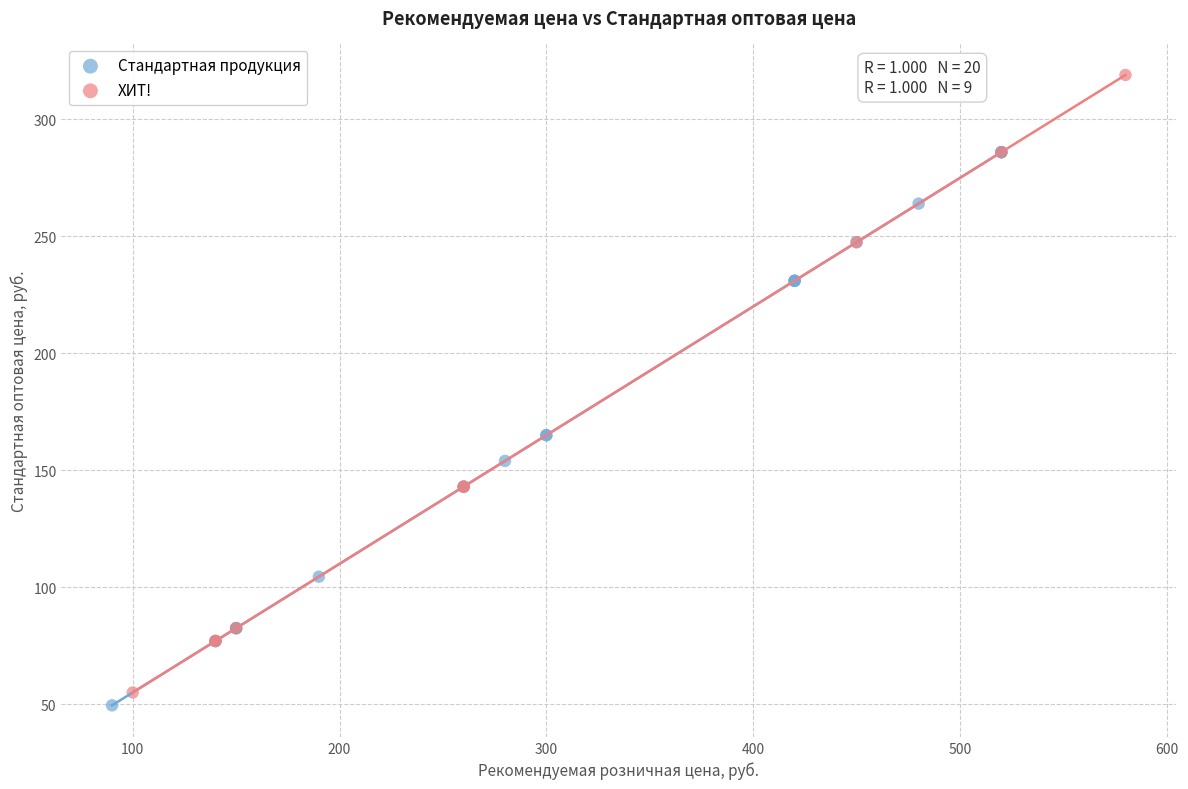

Which series has the widest spread of Y values?

ХИТ!